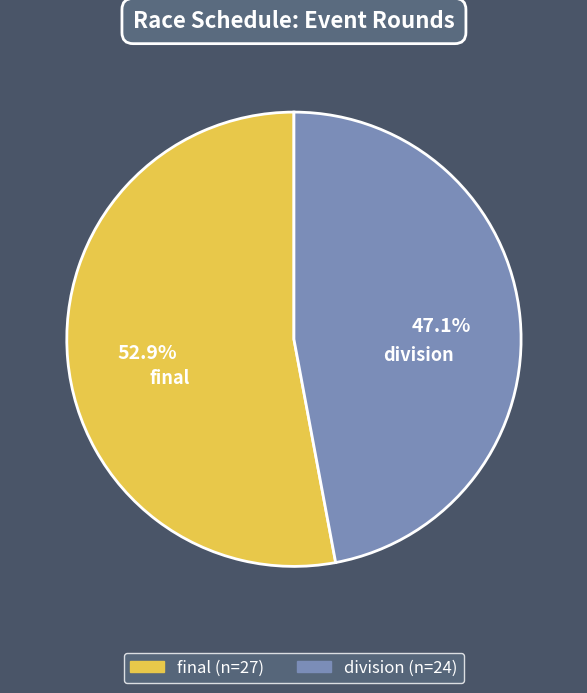

Does division represent more than half of the total?

No